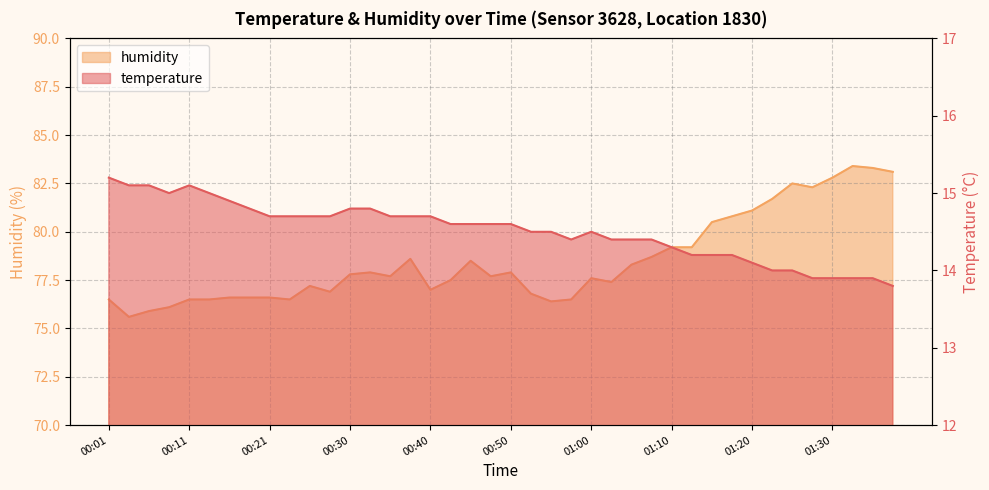

At which label does temperature reach its minimum?

01:38